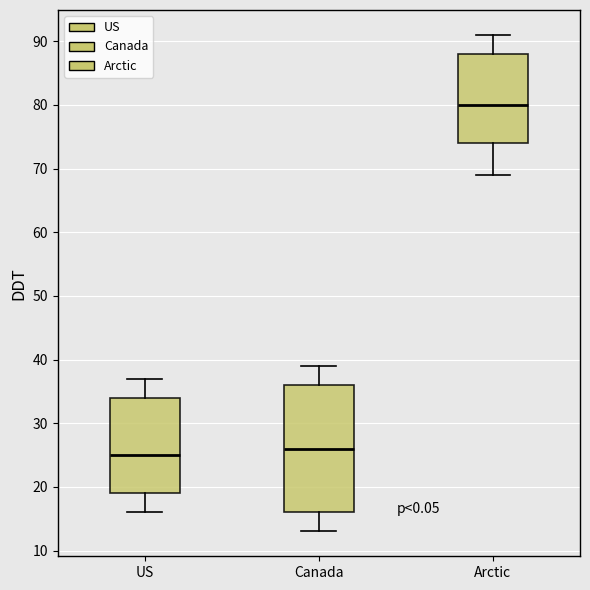

Reading left to right, read every box against the y-axis: the position of its median line, the range the box covers, and the ends of its whiskers. The values are not printed on the chart, so give them approximately, as read against the axis.

US: median 25, box 19 to 34, whiskers 16 to 37
Canada: median 26, box 16 to 36, whiskers 13 to 39
Arctic: median 80, box 74 to 88, whiskers 69 to 91